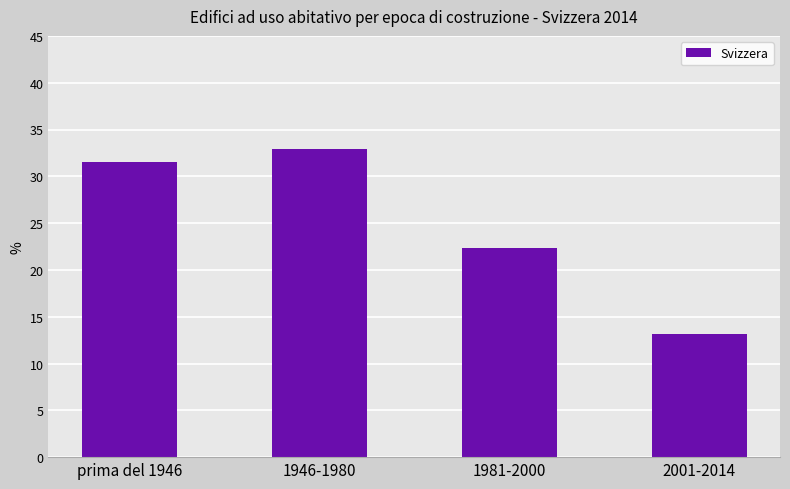

What is the minimum value shown in the chart?

13.2